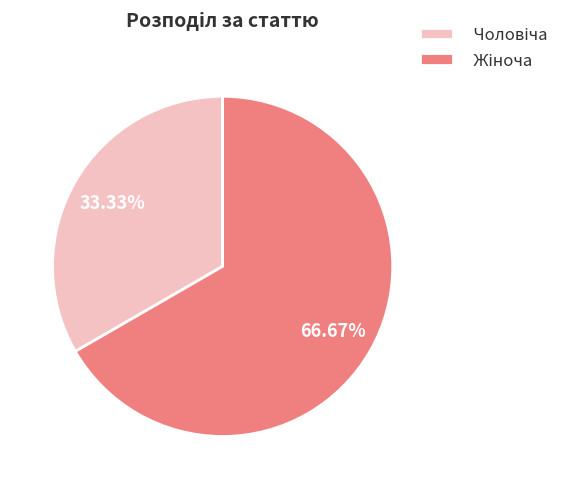

Is there a majority slice in this chart?

Yes